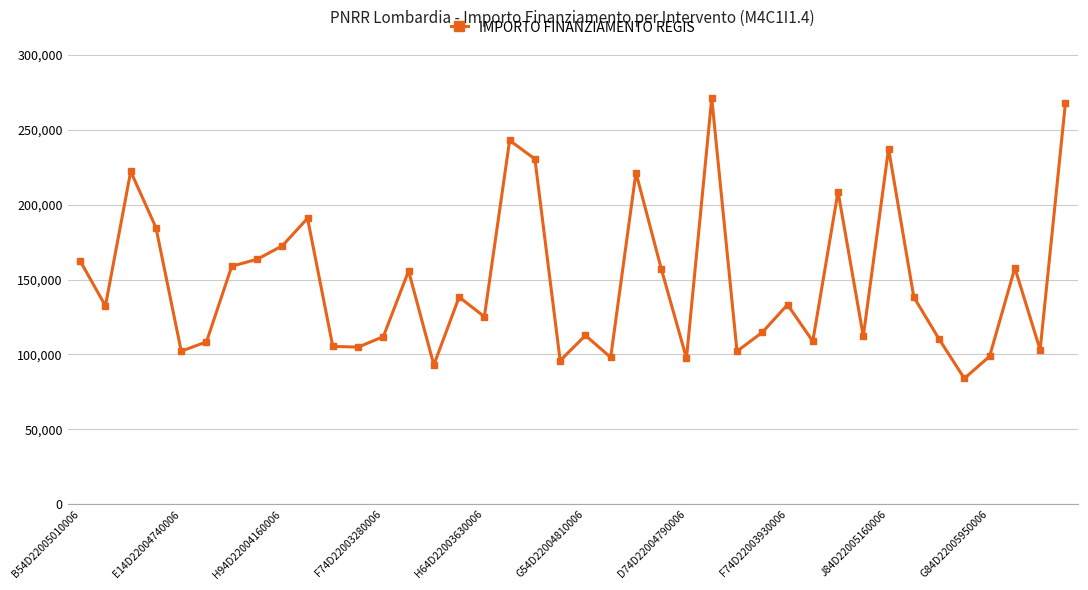

True or false: there are more than 0 points higher than both neighbors.

True